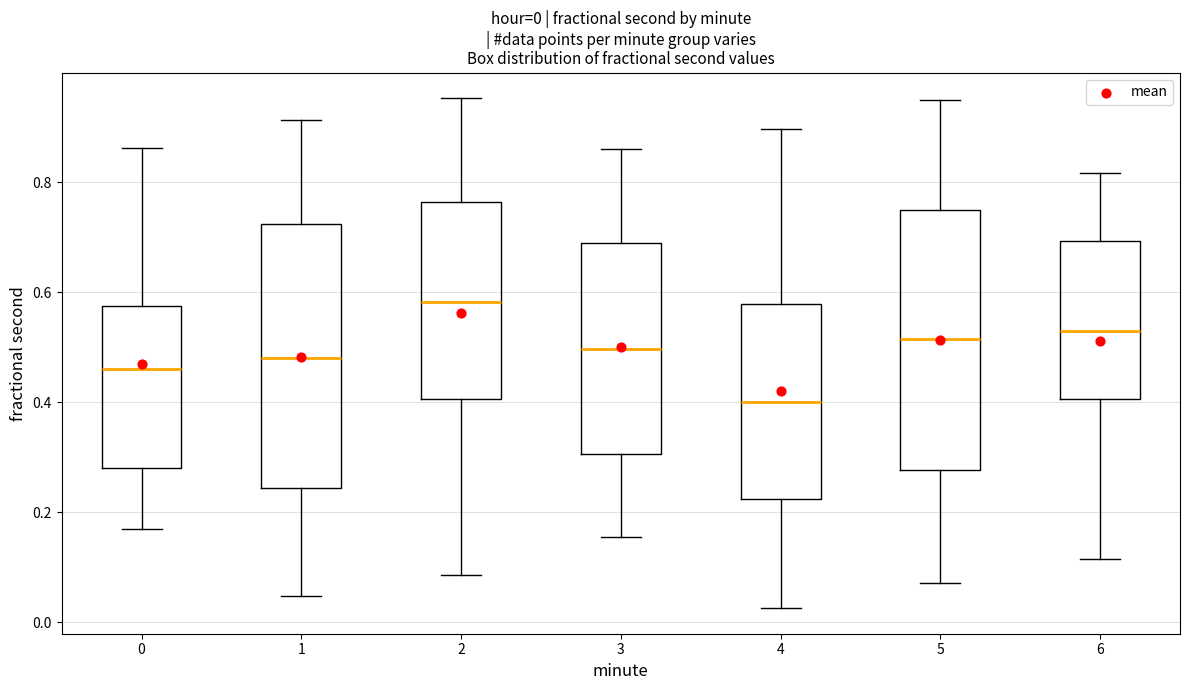

Which box has the highest median line?

2